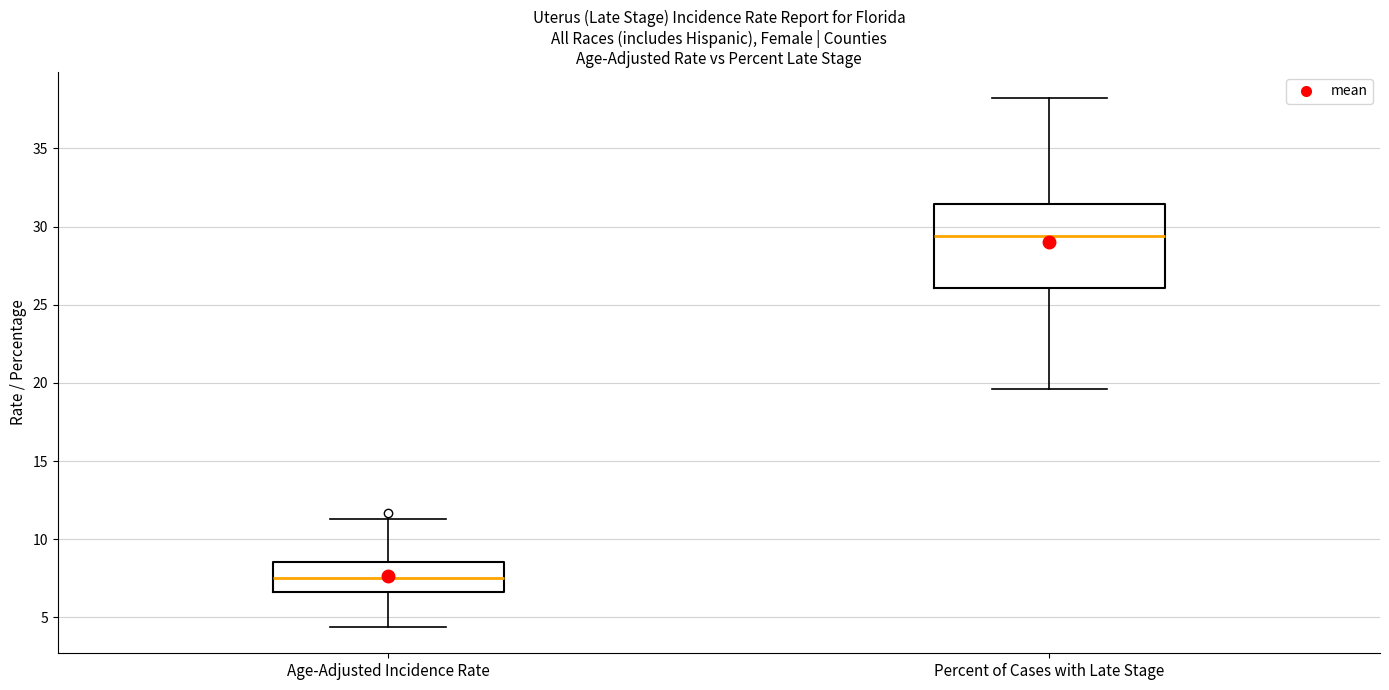

Comparing the boxes themselves (not the whiskers), which one is the tallest?

Percent of Cases with Late Stage